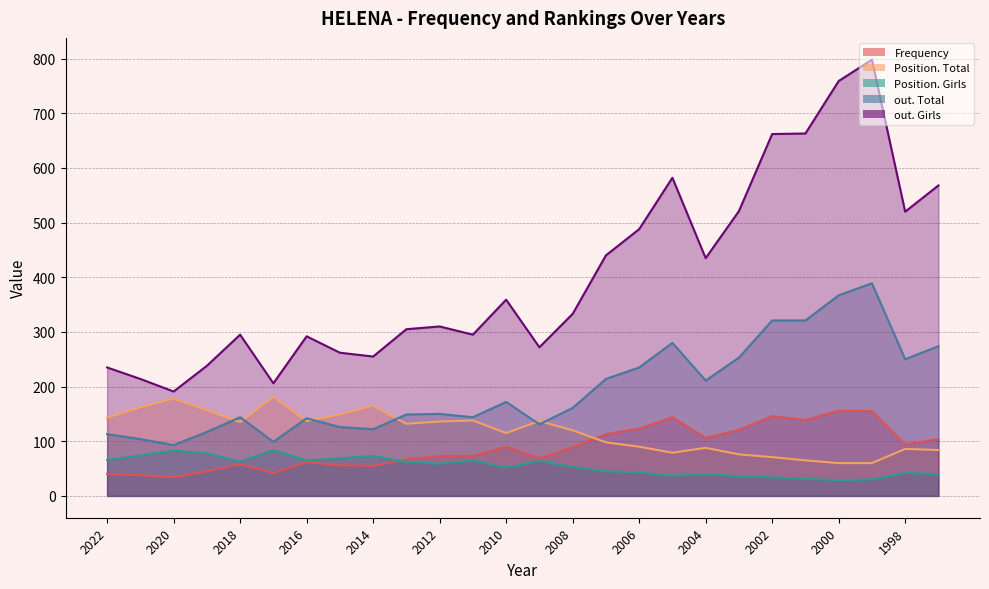

Is the value of out. Girls at 2019 greater than the value of Position. Girls at 2021?

Yes